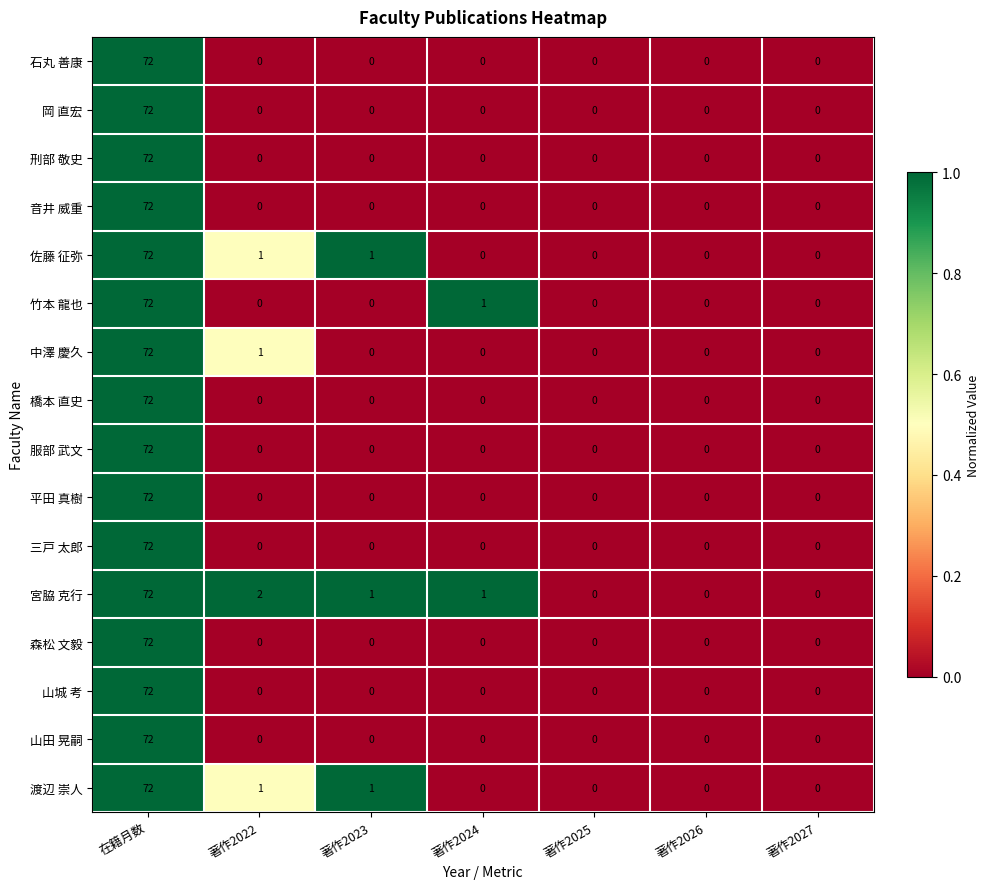

At which label does 中澤 慶久 reach its peak?

在籍月数